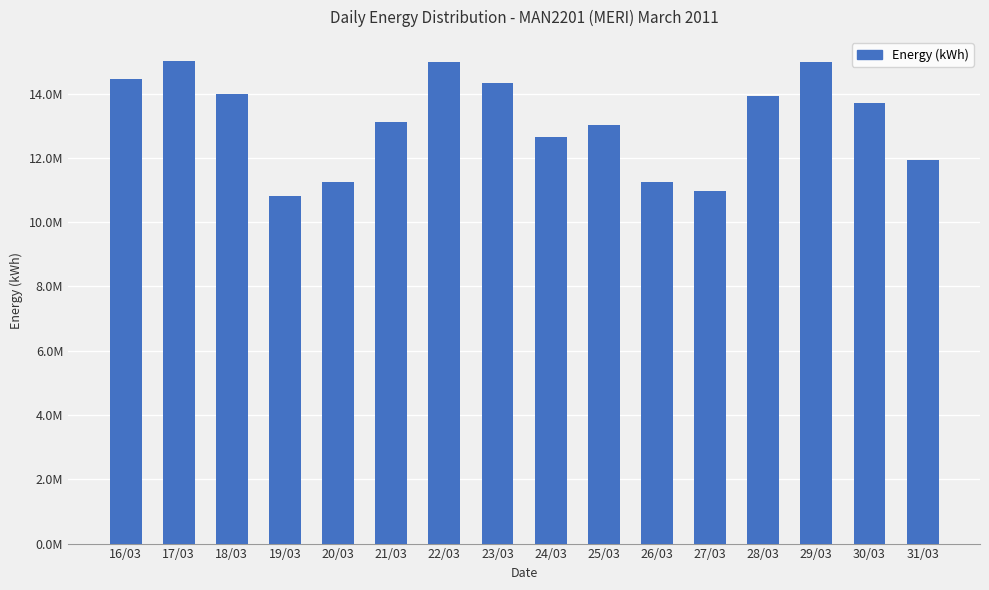

How many data points are less than 13695640?

8